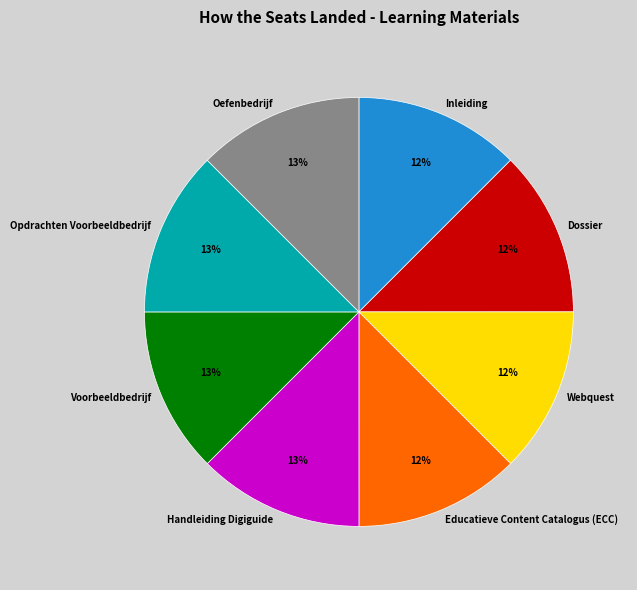

To the nearest percent, what portion does Handleiding Digiguide represent?

13%